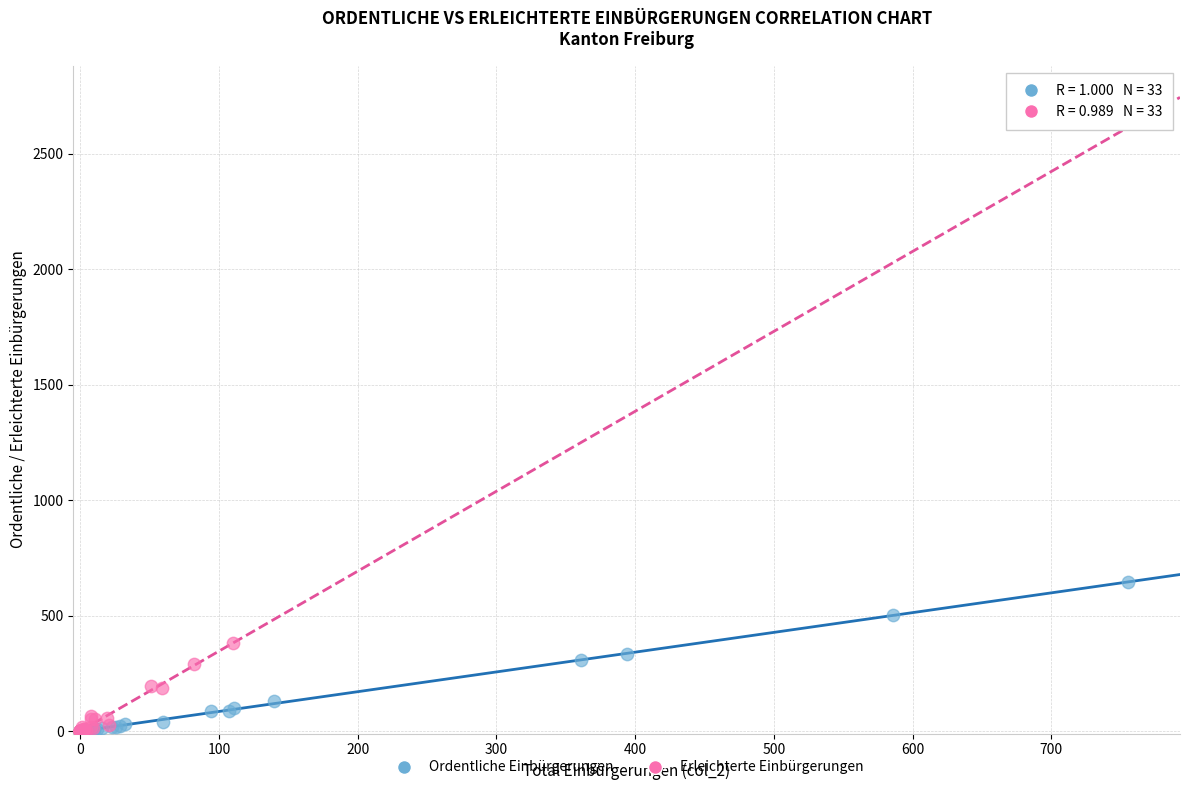

Which series reaches the maximum Y coordinate?

Ordentliche Einbürgerungen